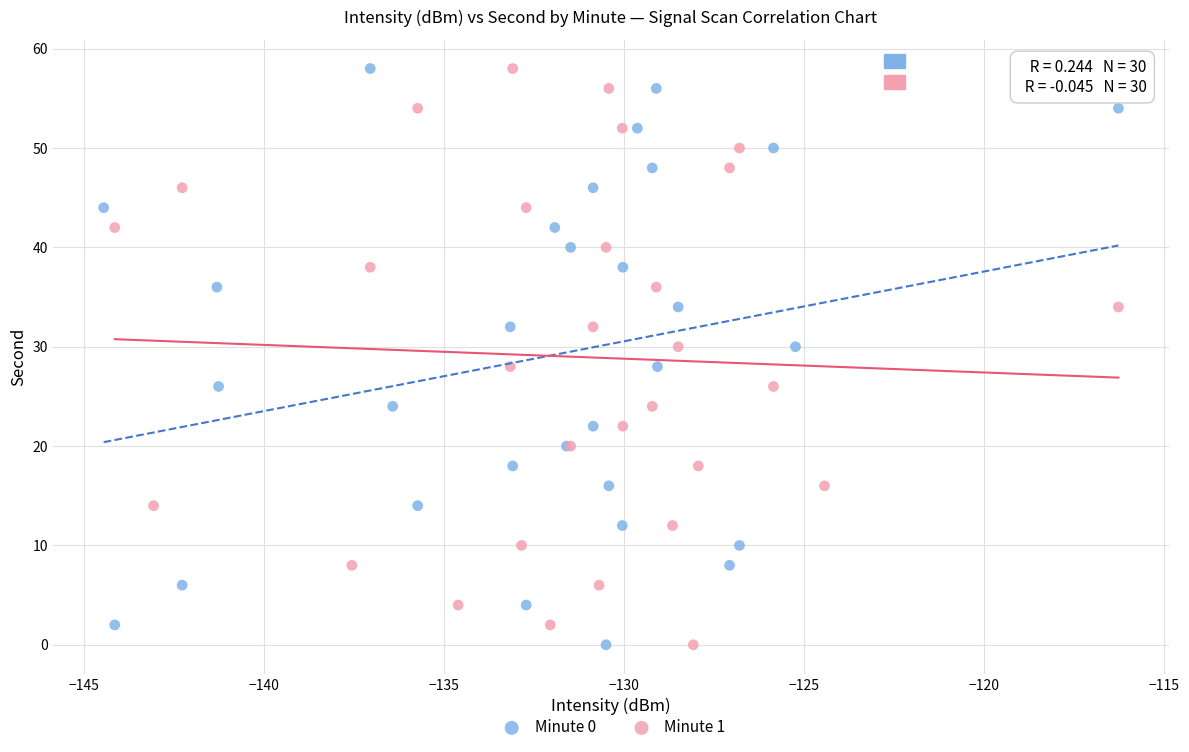

What are all the series names shown in the legend?

Minute 0, Minute 1